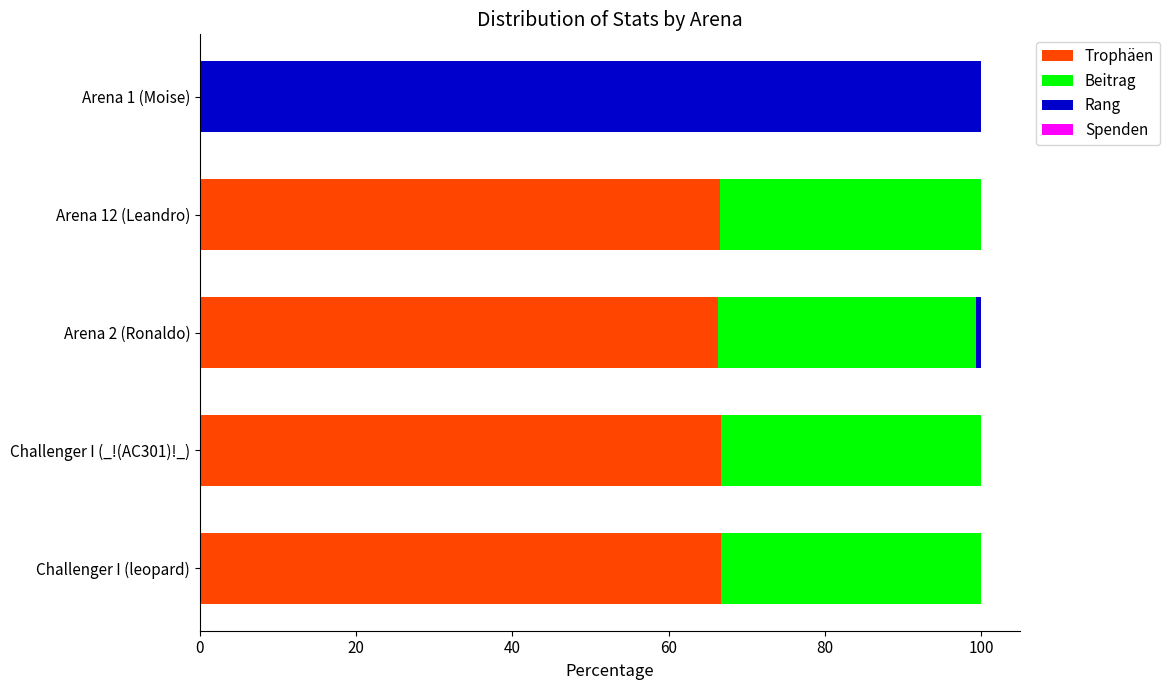

Is it true that Trophäen equals 25.9 at Challenger I (_!(AC301)!_)?

False